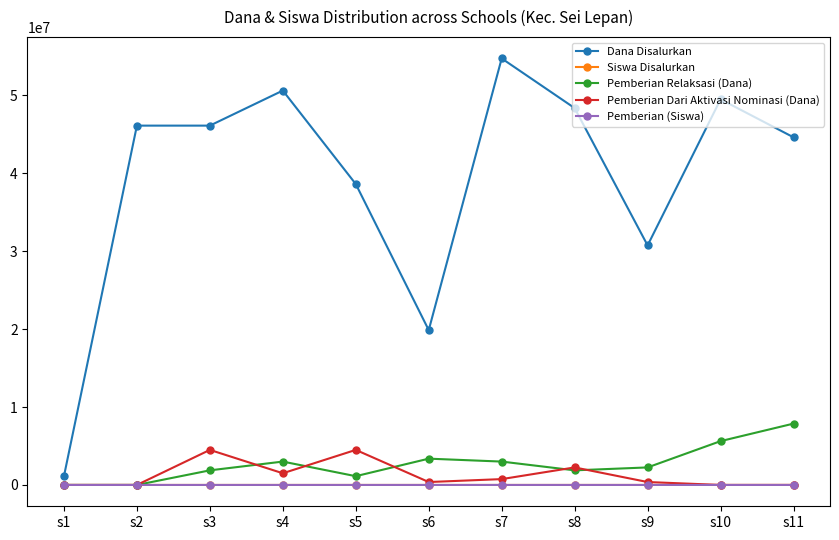

Which series has the largest total across all categories?

Dana Disalurkan